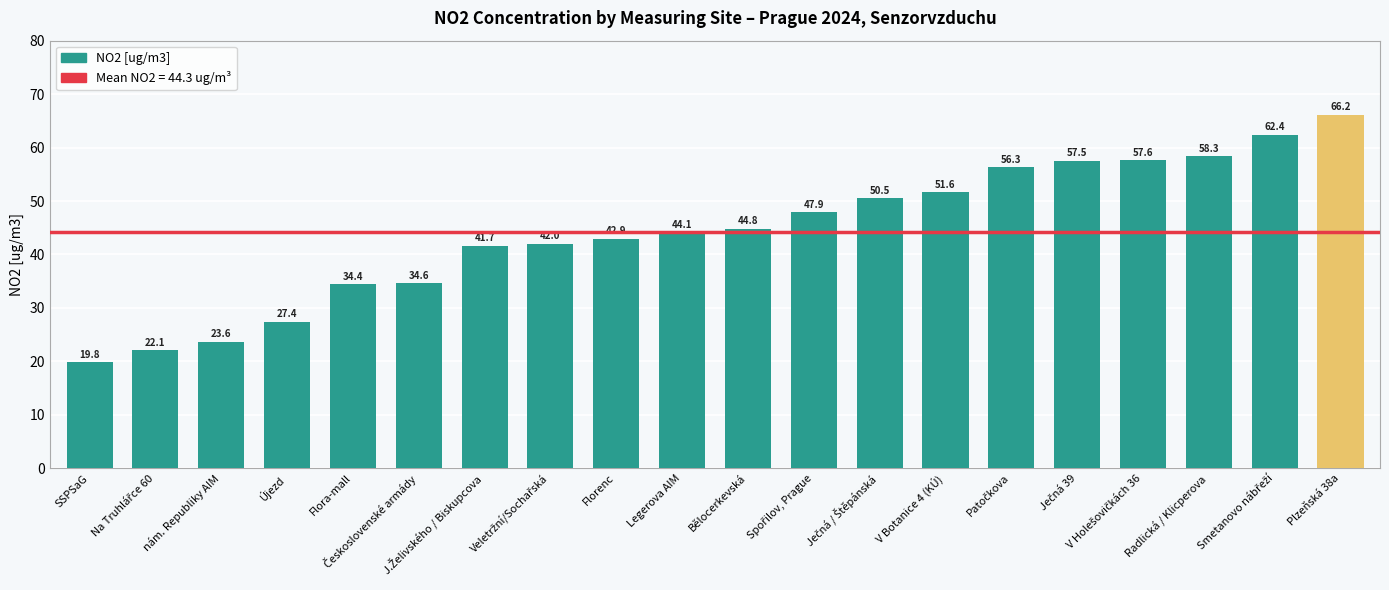

Count the number of categories in the chart.

20